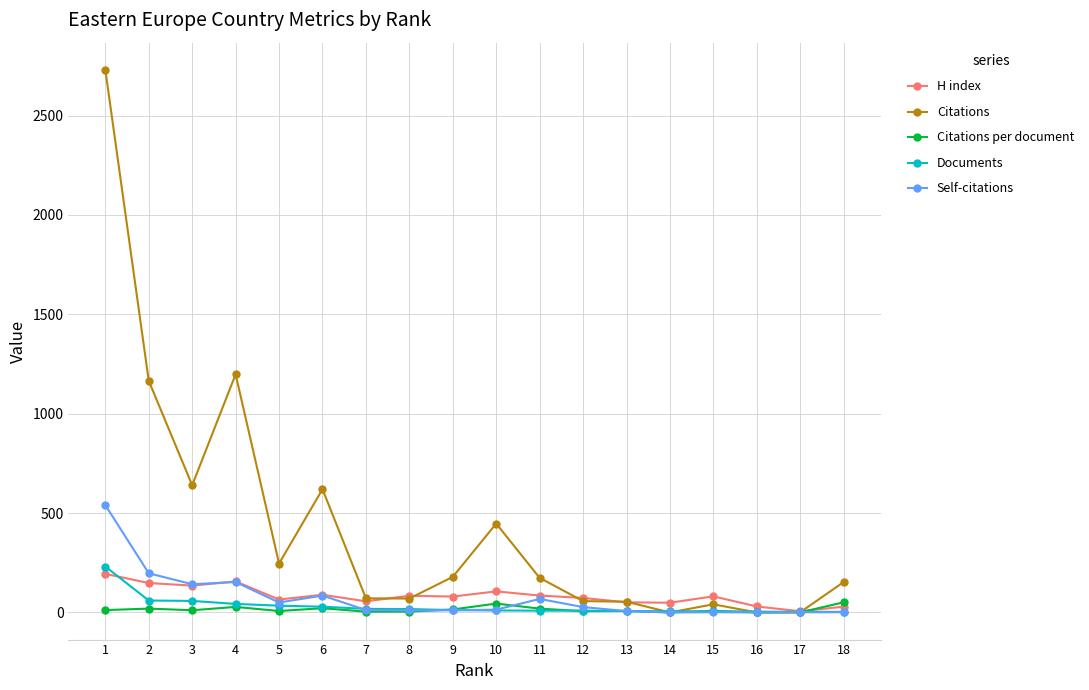

What is the value of the Citations per document point at the 11th from the left?

19.3